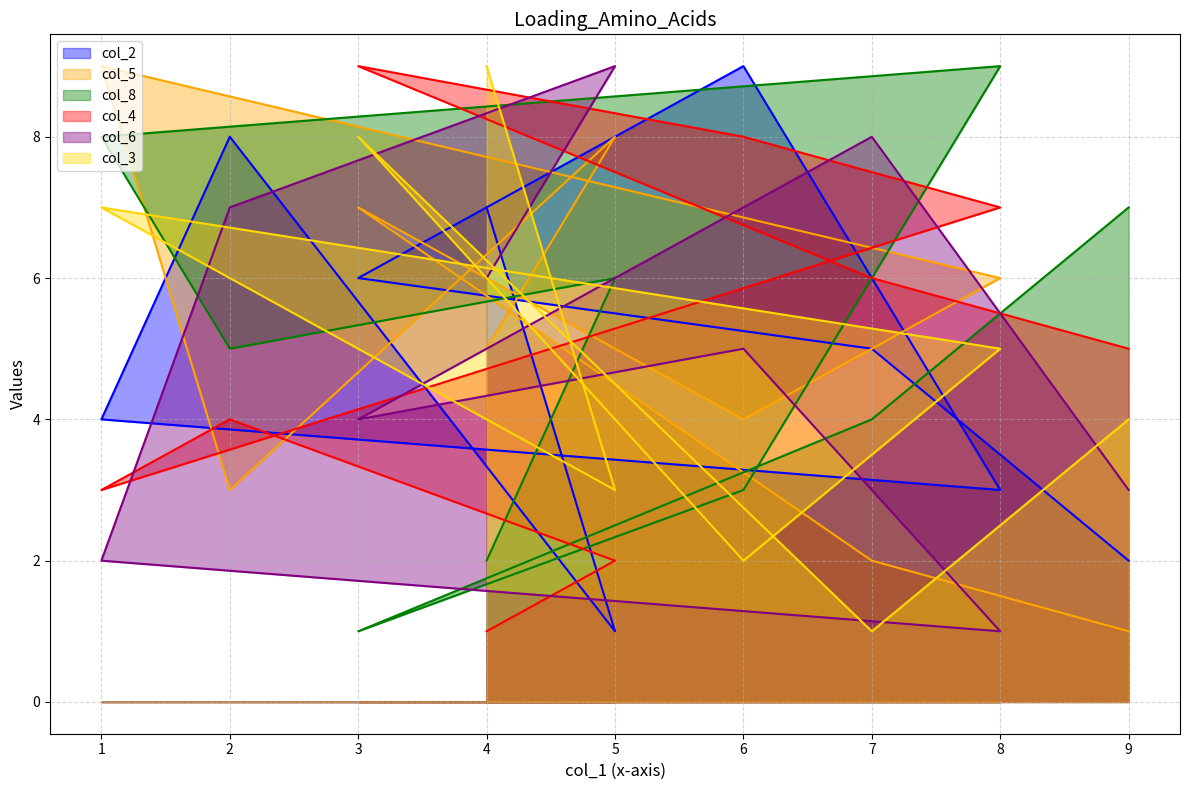

What are all the series names shown in the legend?

col_2, col_5, col_8, col_4, col_6, col_3